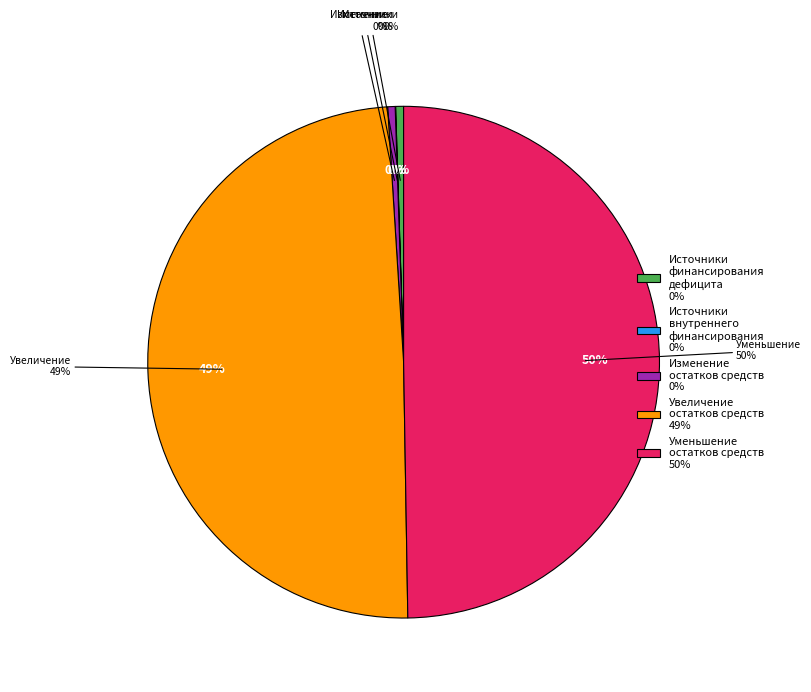

True or false: 700 accounts for 1% of the total.

False